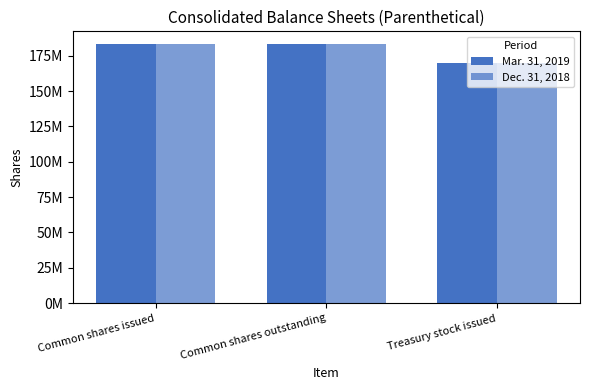

Are the bars horizontal?

No